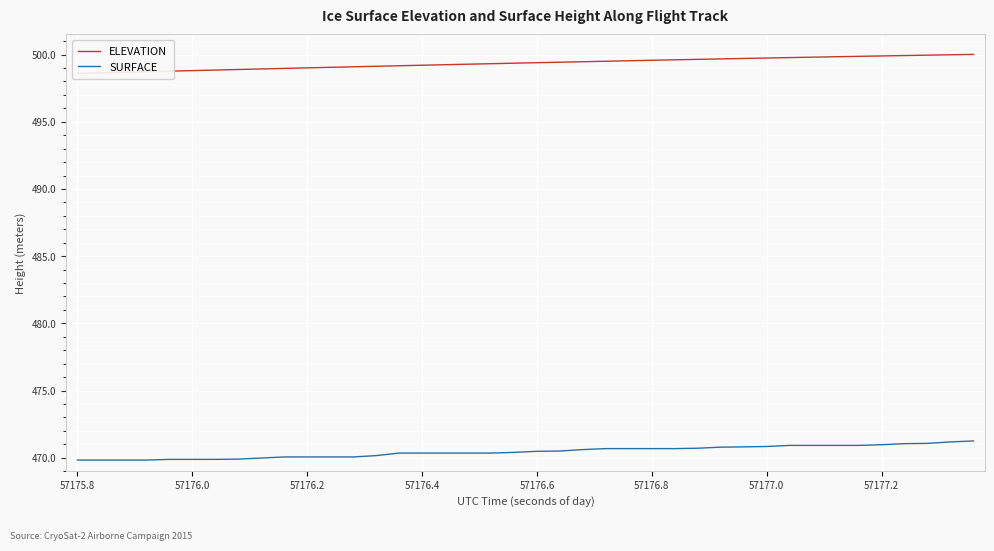

True or false: SURFACE has more than 2 points higher than both neighbors.

False